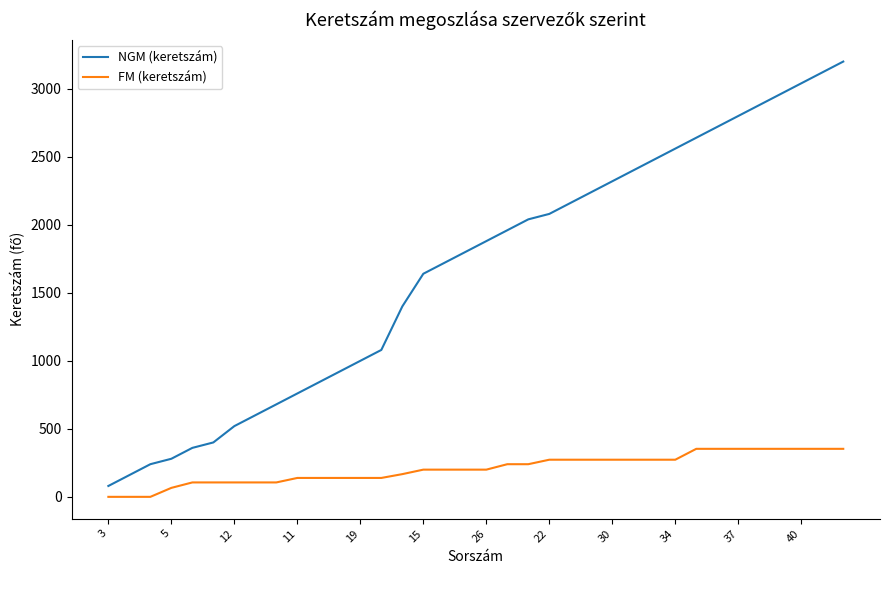

Which series has the largest range (max minus min)?

NGM (keretszám)